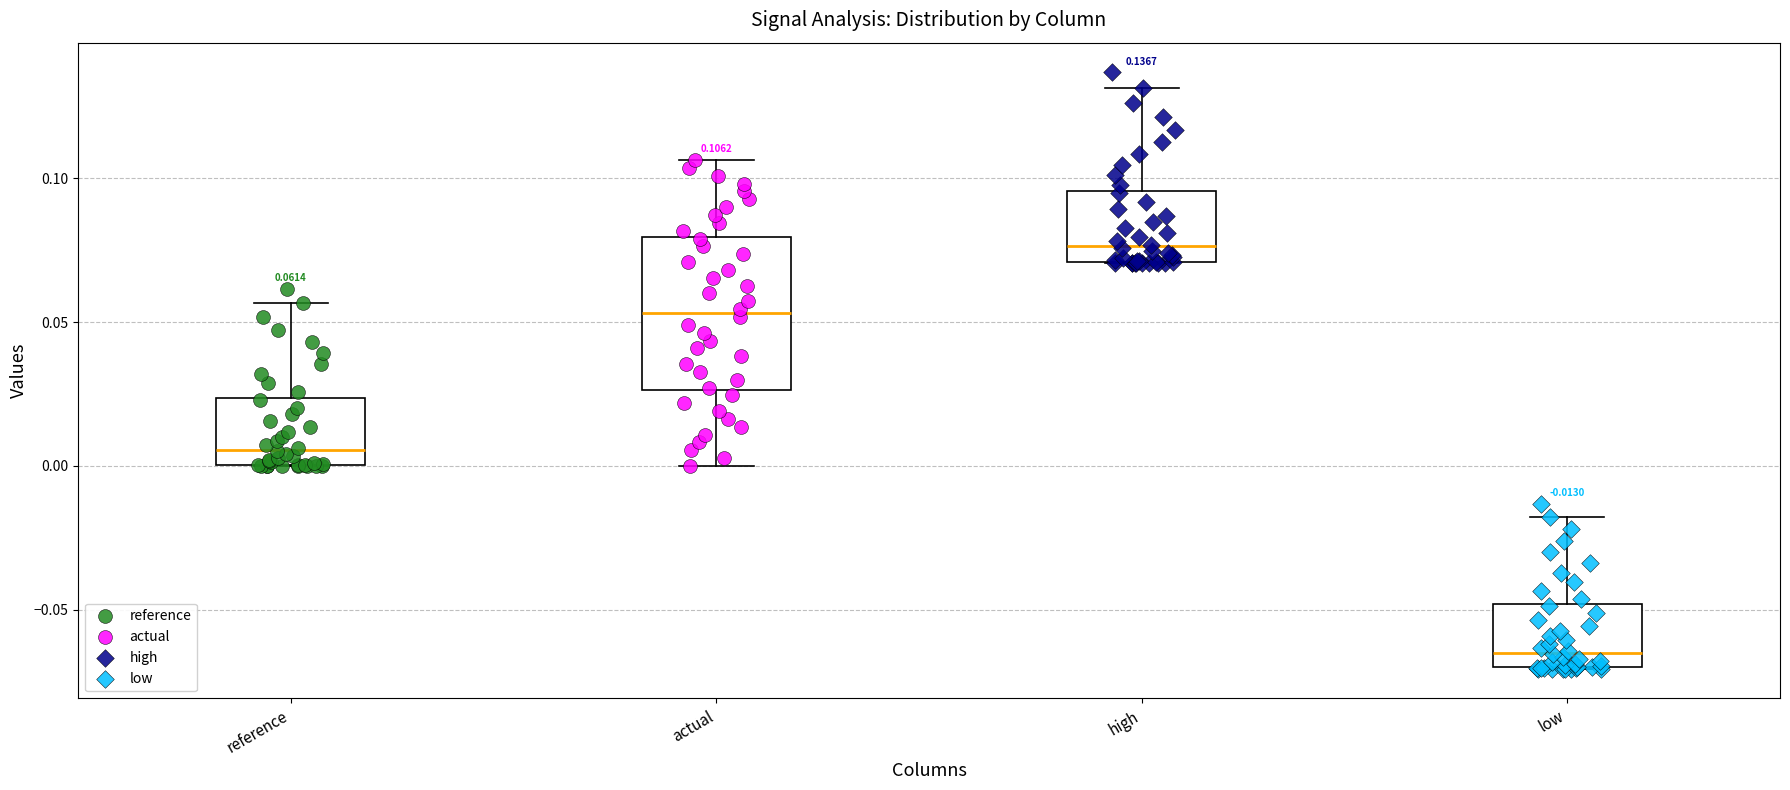

Comparing the boxes themselves (not the whiskers), which one is the tallest?

actual